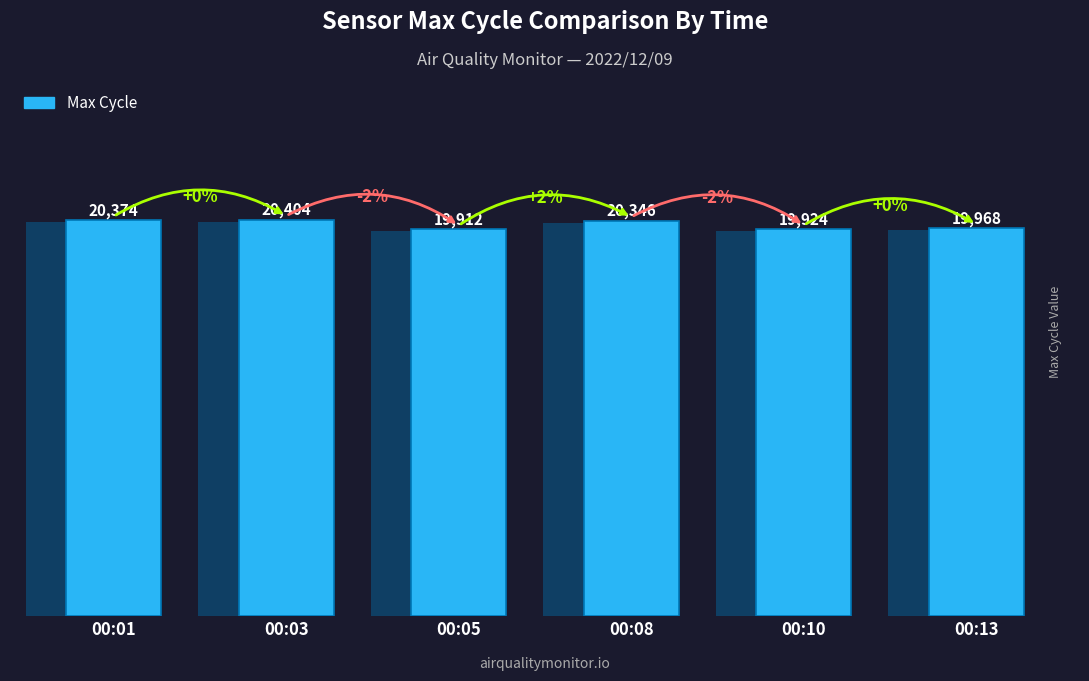

What is the difference between the second highest and second lowest values?

450